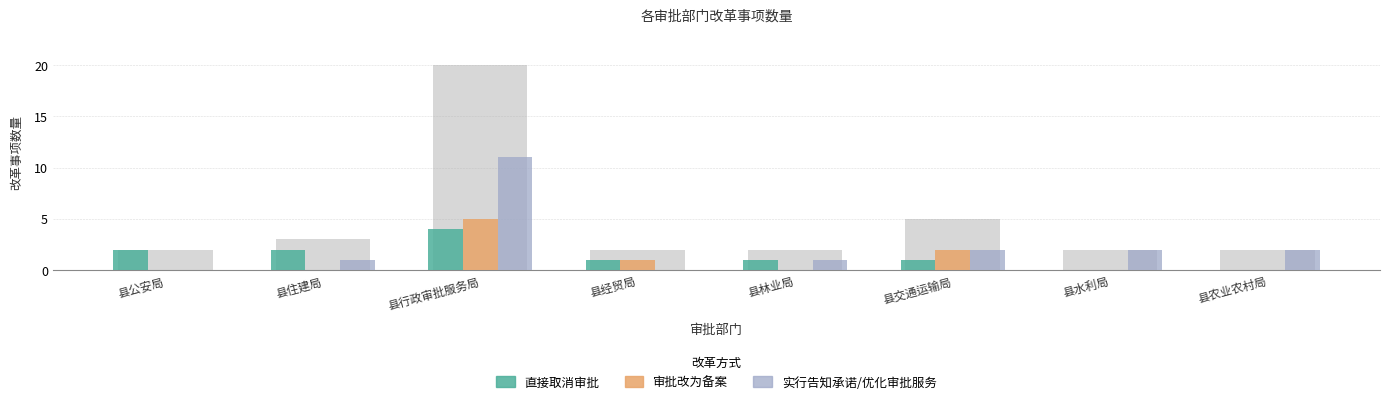

How many positive values does the 实行告知承诺/优化审批服务 series have?

6